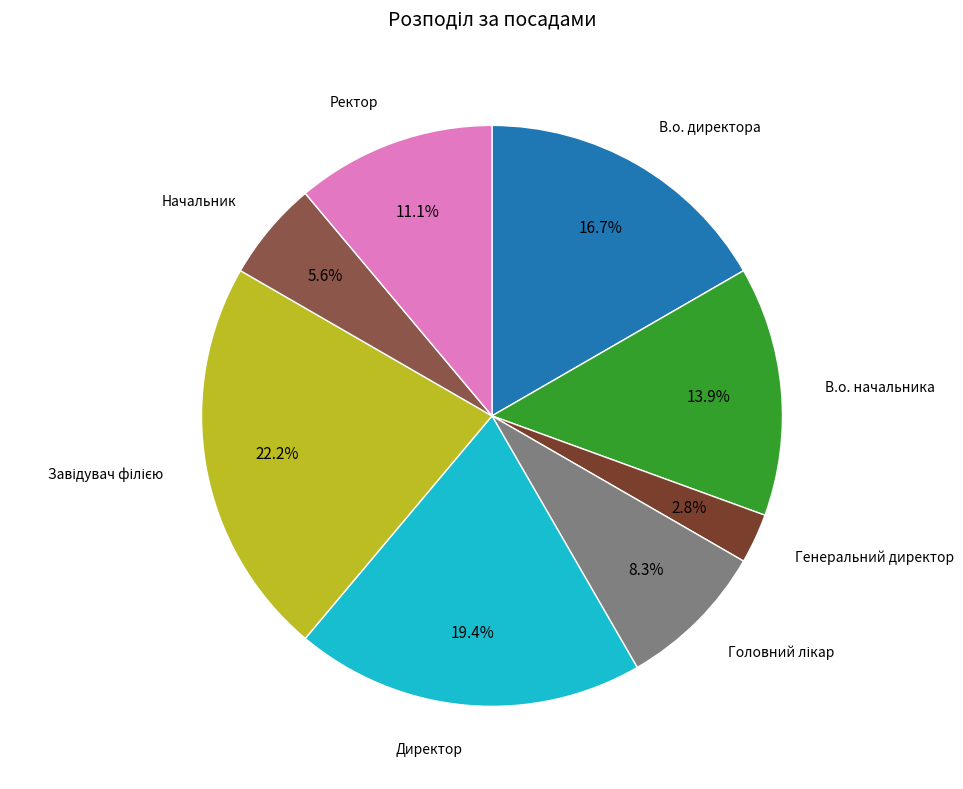

Does any single category account for the majority?

No